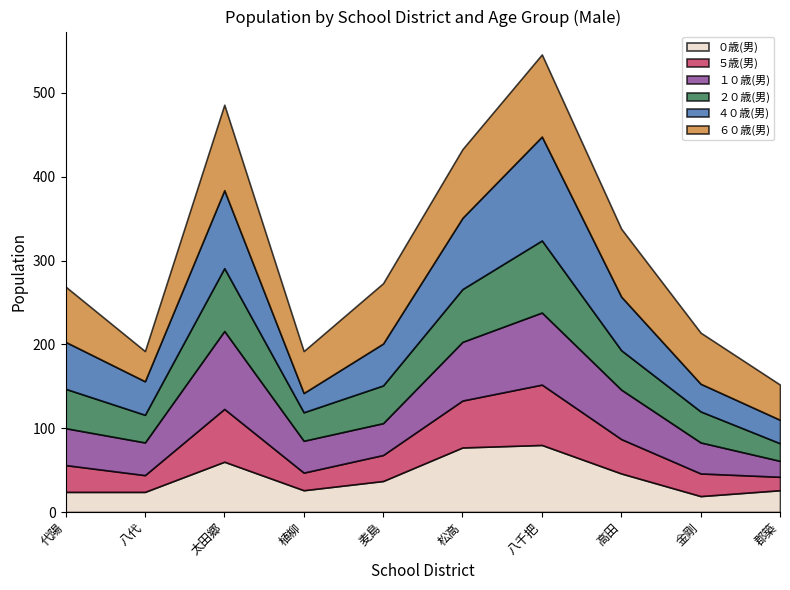

How many distinct data groups are displayed?

6